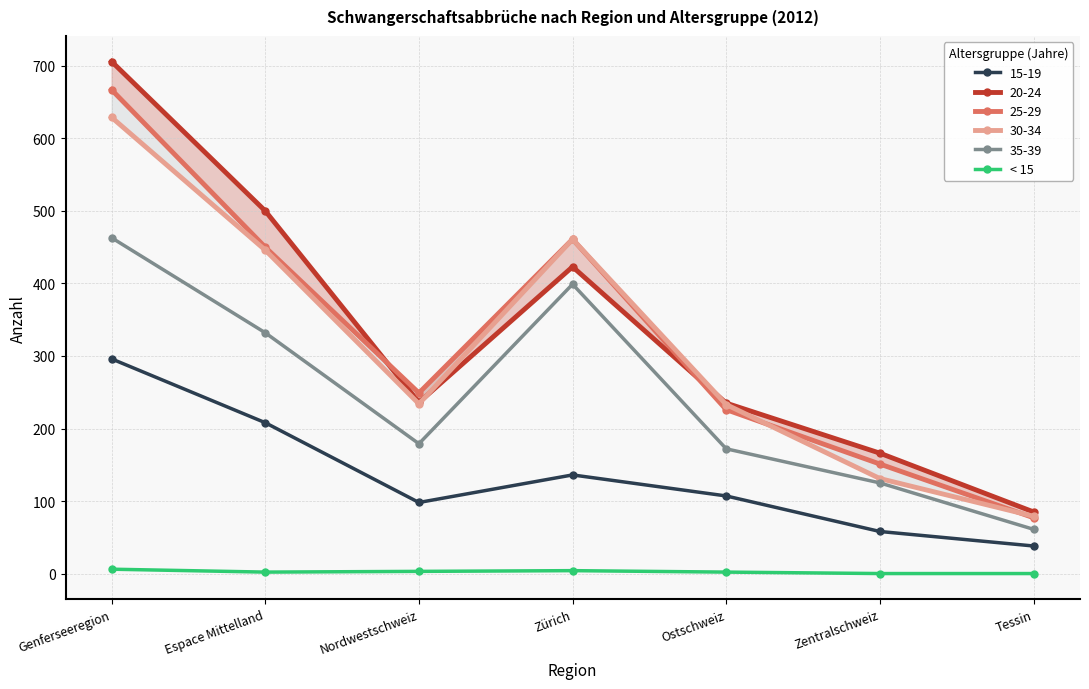

List the labels in order of value, largest first.

Genferseeregion, Zürich, Nordwestschweiz, Espace Mittelland, Ostschweiz, Zentralschweiz, Tessin